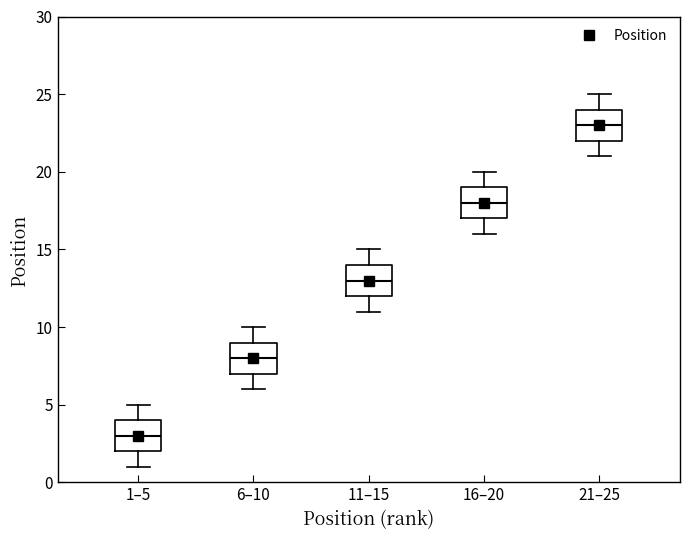

Which box's median line is the lowest?

1–5